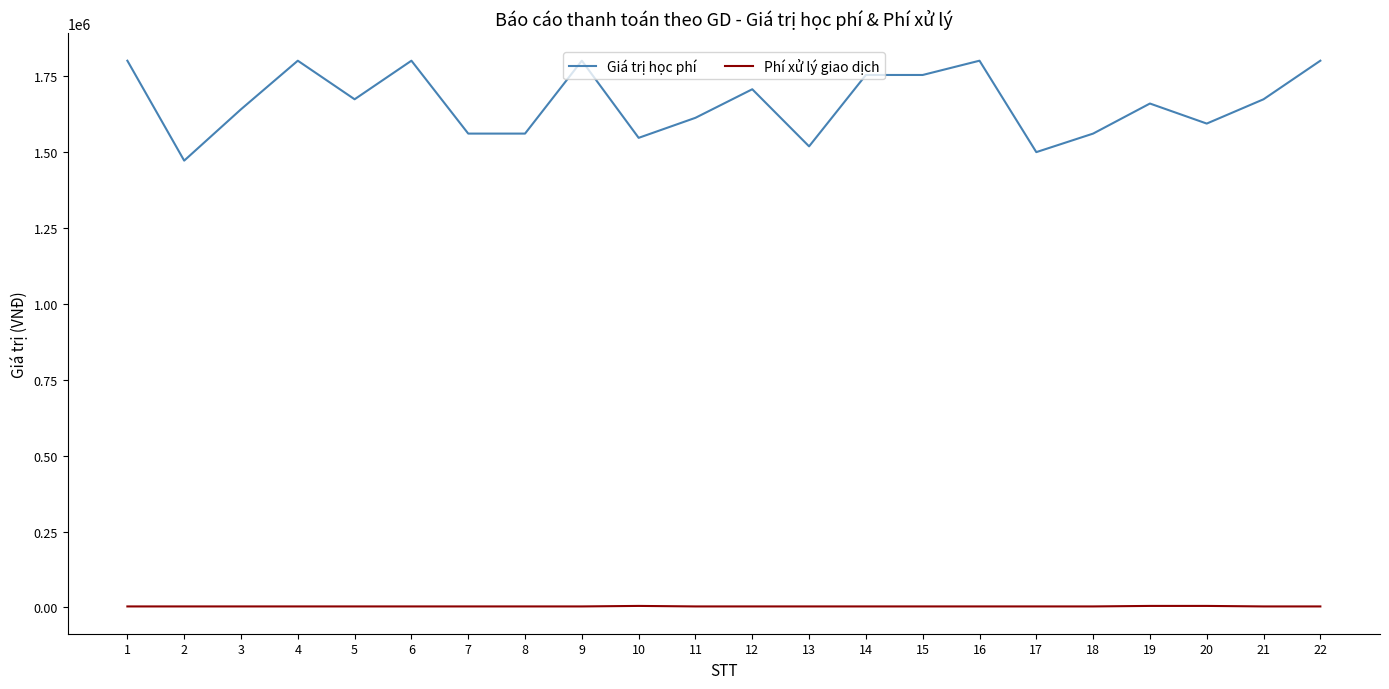

The value of Giá trị học phí at 15 is 1753000. True or false?

True